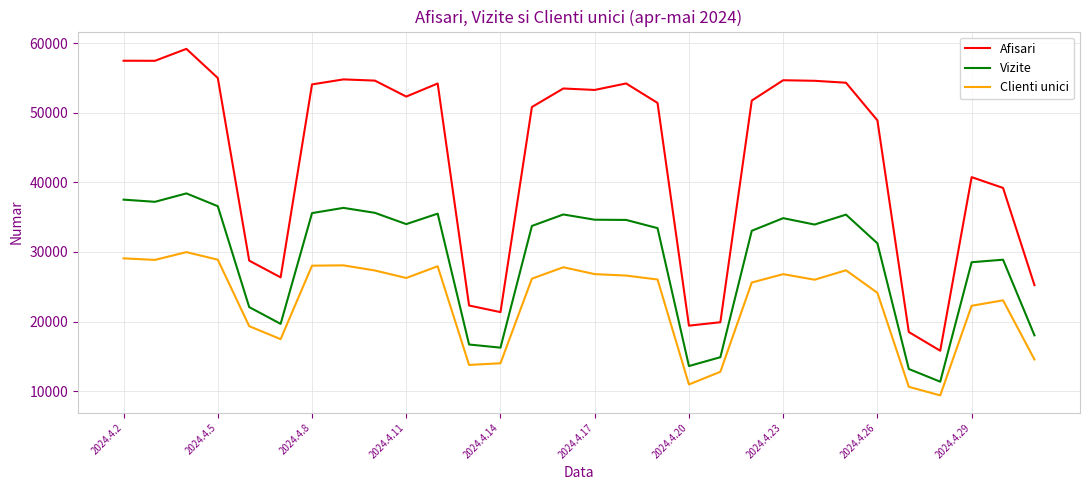

True or false: Afisari and Vizite intersect in this chart.

False